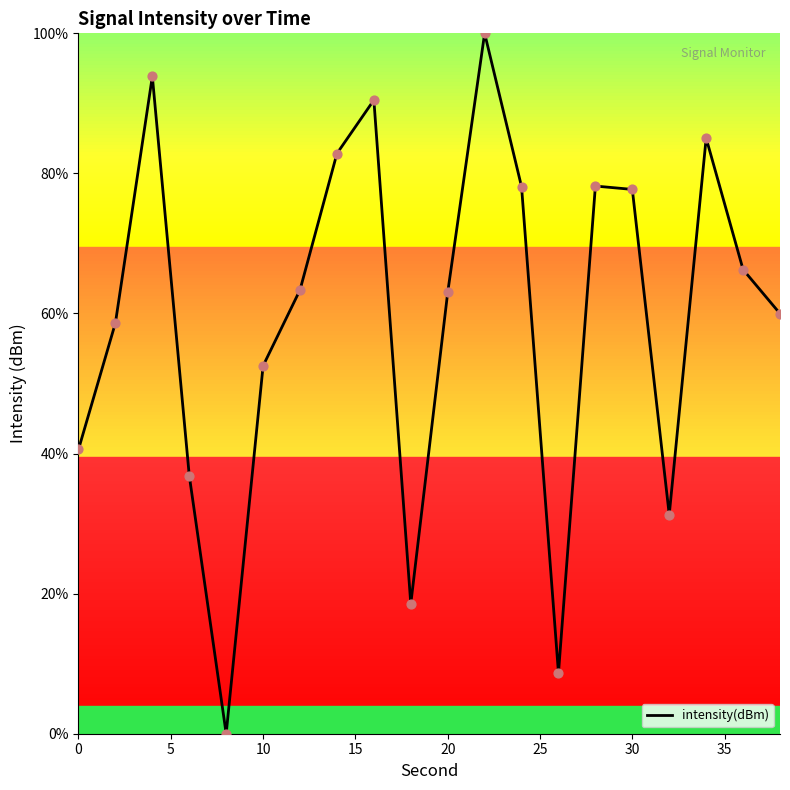

What is the greatest value displayed?

100.0